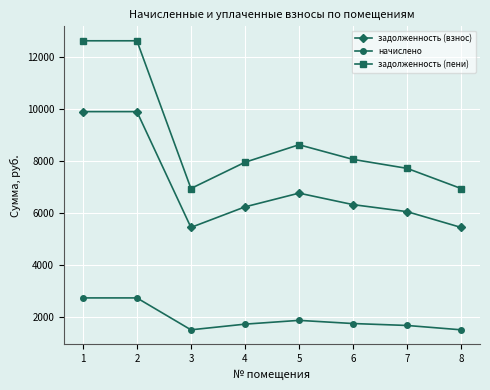

What is the spread (max minus min) of values at 5?

6764.9